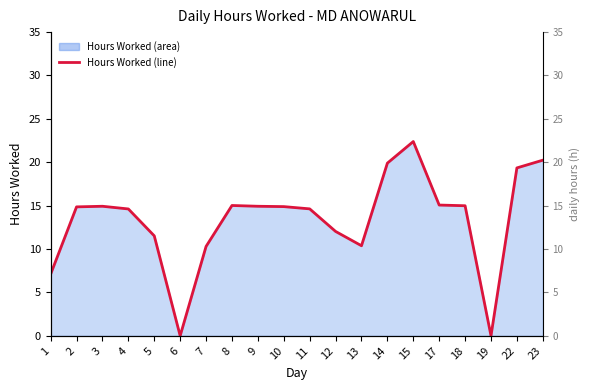

True or false: the data shows 22.4 at 15.

True